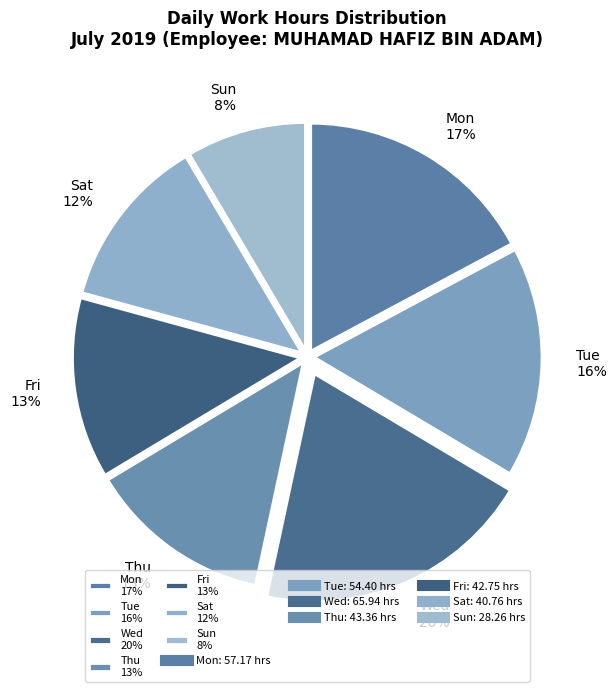

Do Fri 13% and Tue 16% together represent more than half of the pie?

No